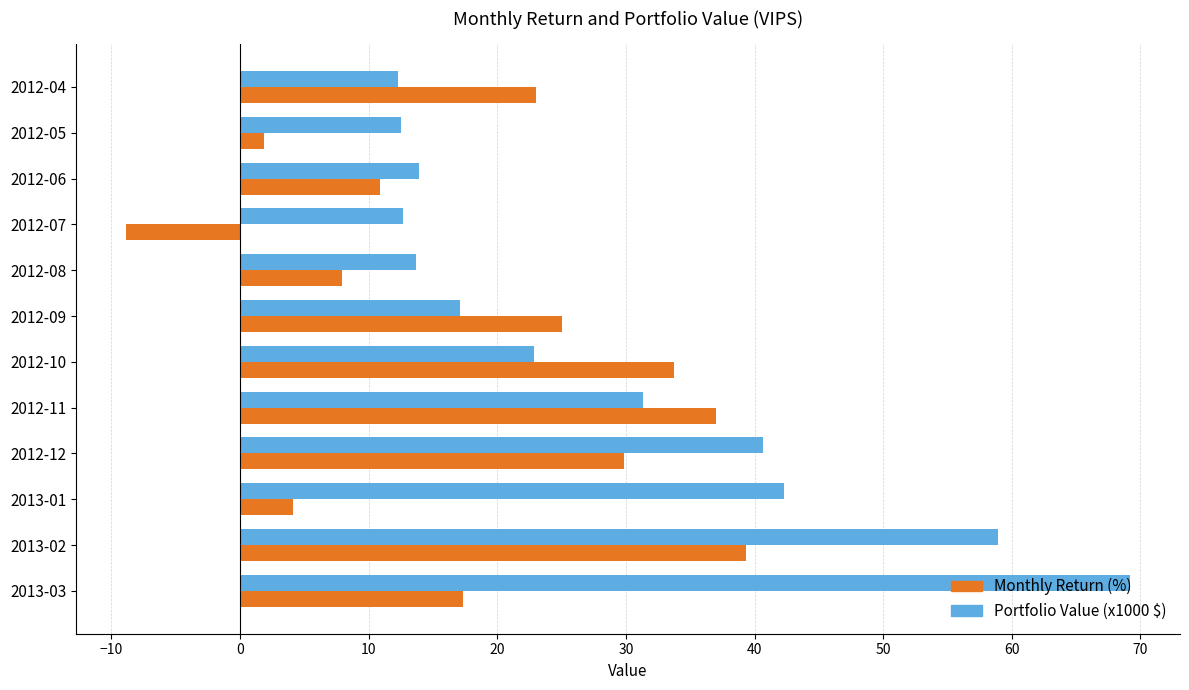

Which category has the highest value in the Monthly Return (%) series?

2013-02